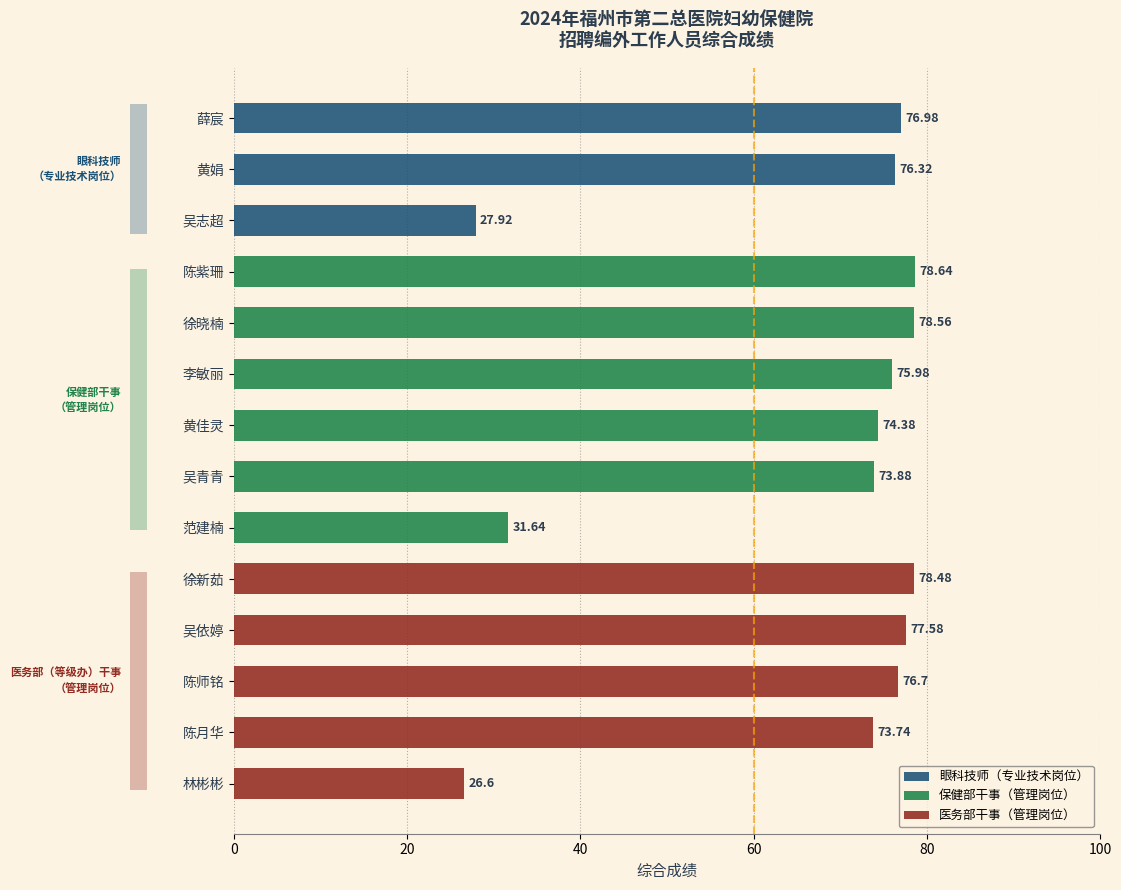

How many bars are there in total?

14